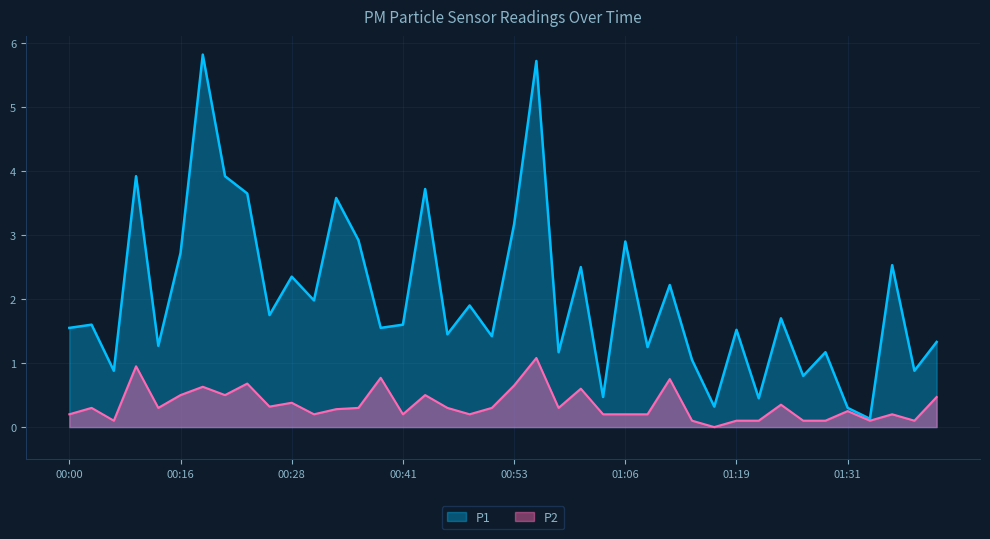

At 01:34, list the series in order from largest to smallest.

P1, P2